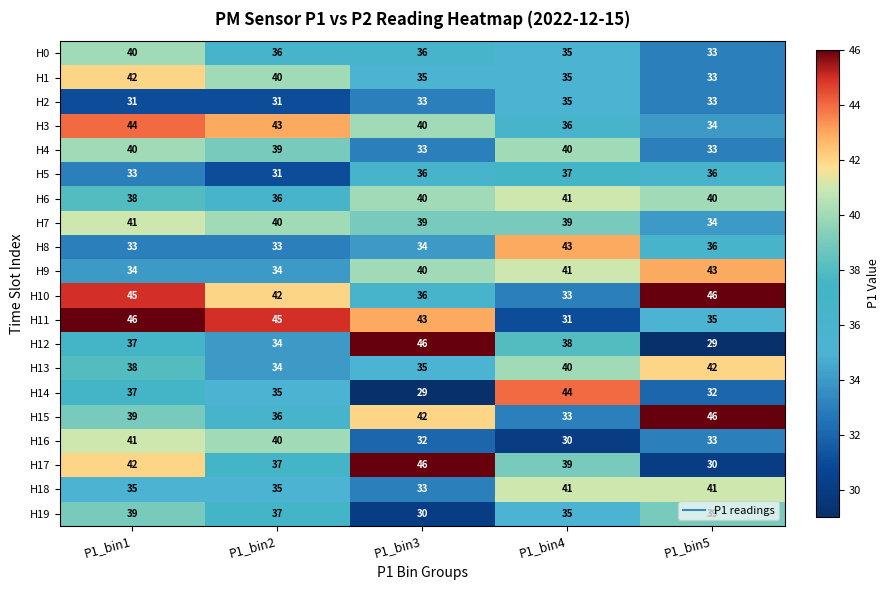

At which category is the sum across all series the highest?

P1_bin1